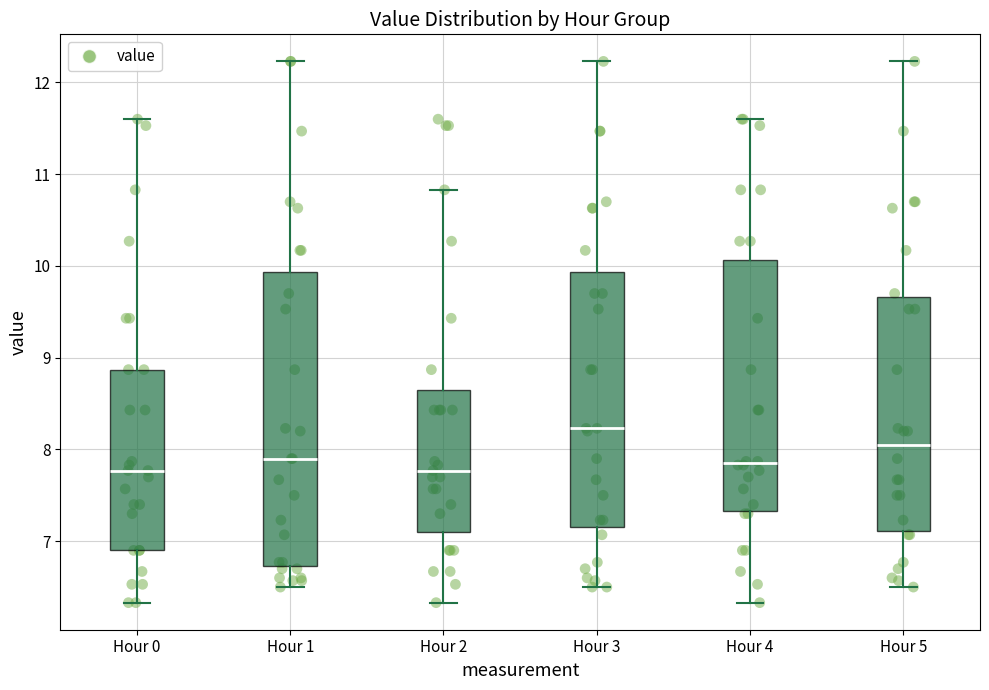

Reading left to right, read every box against the y-axis: the position of its median line, the range the box covers, and the ends of its whiskers. The values are not printed on the chart, so give them approximately, as read against the axis.

Hour 0: median 7.8, box 6.9 to 8.9, whiskers 6.3 to 11.6
Hour 1: median 7.9, box 6.7 to 9.9, whiskers 6.5 to 12.2
Hour 2: median 7.8, box 7.1 to 8.7, whiskers 6.3 to 10.8
Hour 3: median 8.2, box 7.2 to 9.9, whiskers 6.5 to 12.2
Hour 4: median 7.9, box 7.3 to 10.1, whiskers 6.3 to 11.6
Hour 5: median 8.1, box 7.1 to 9.7, whiskers 6.5 to 12.2